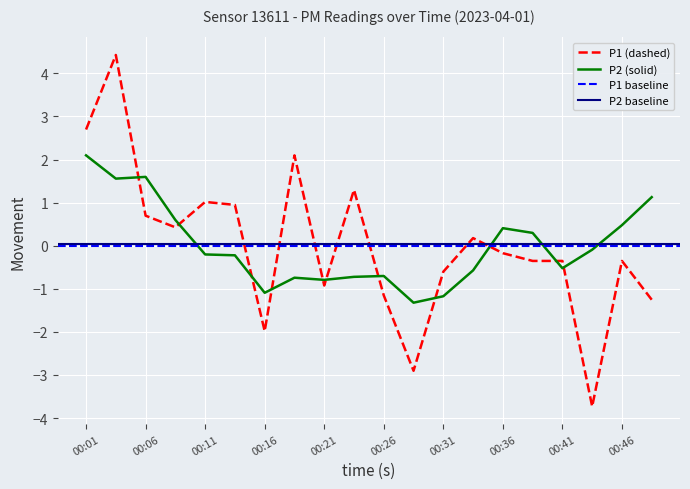

What value does the P2 series have at 00:36?

0.4